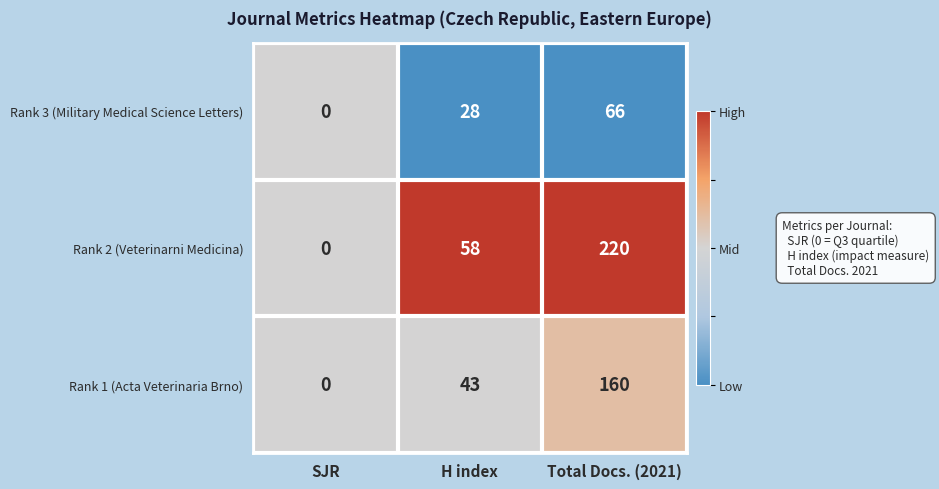

Which series has the widest spread of values?

Rank 2 (Veterinarni Medicina)